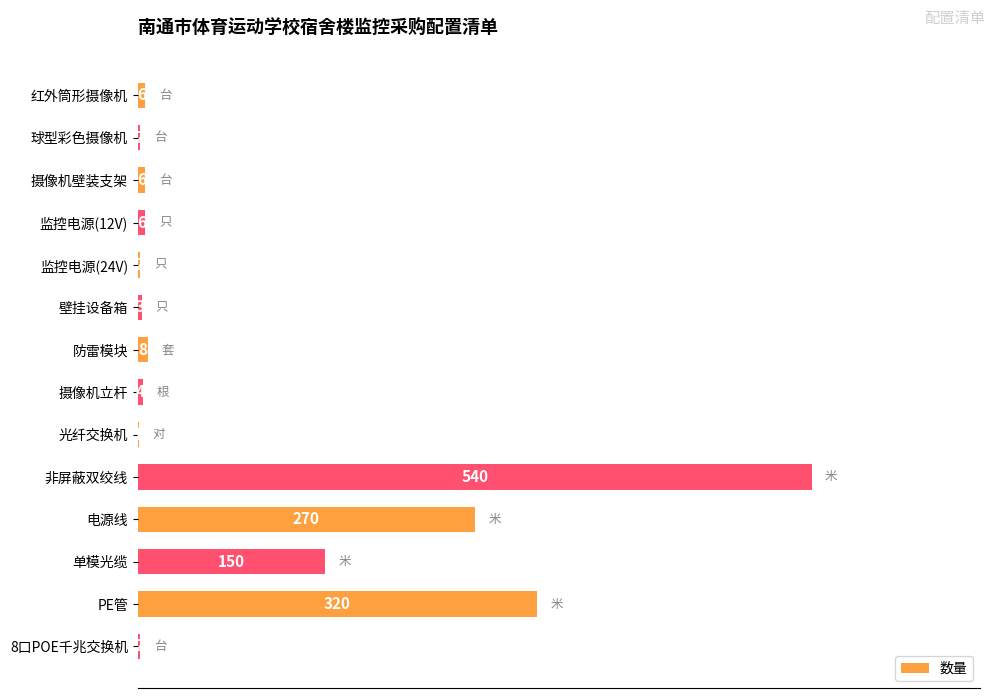

Which label corresponds to the largest value in the chart?

非屏蔽双绞线